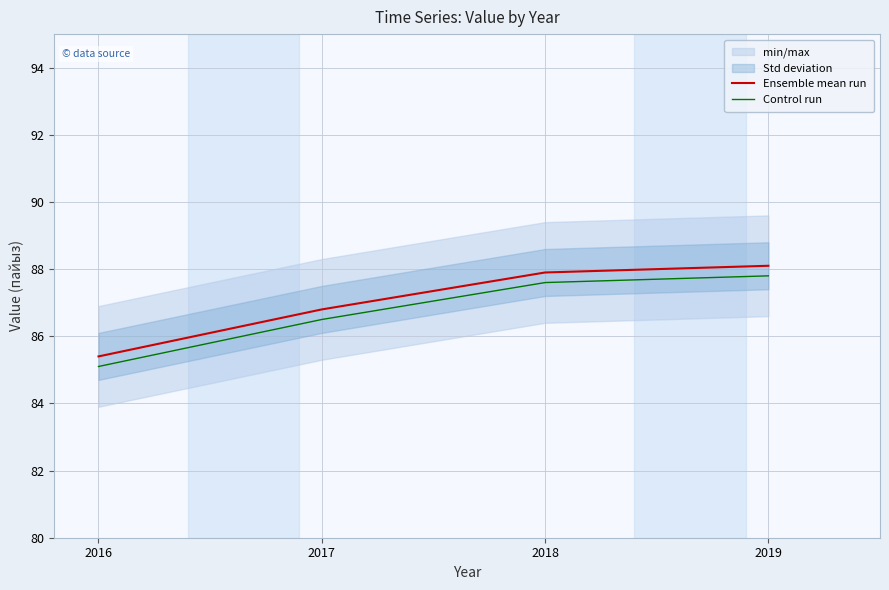

List the series in order of their overall mean, lowest first.

Control run, Ensemble mean run